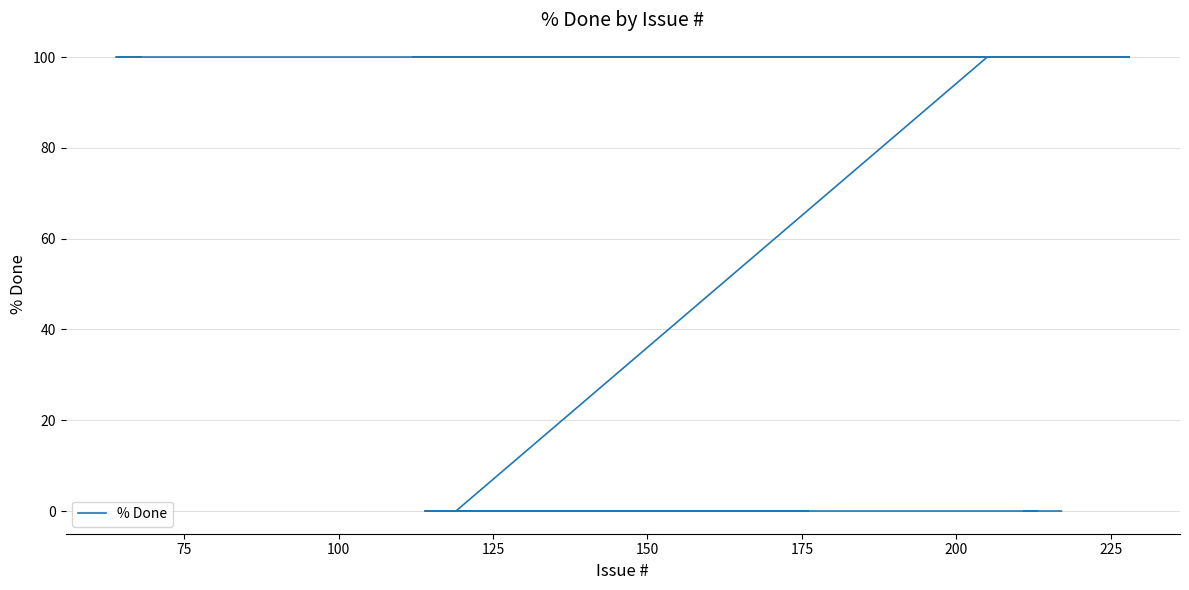

True or false: the data shows 55 at 200.

False